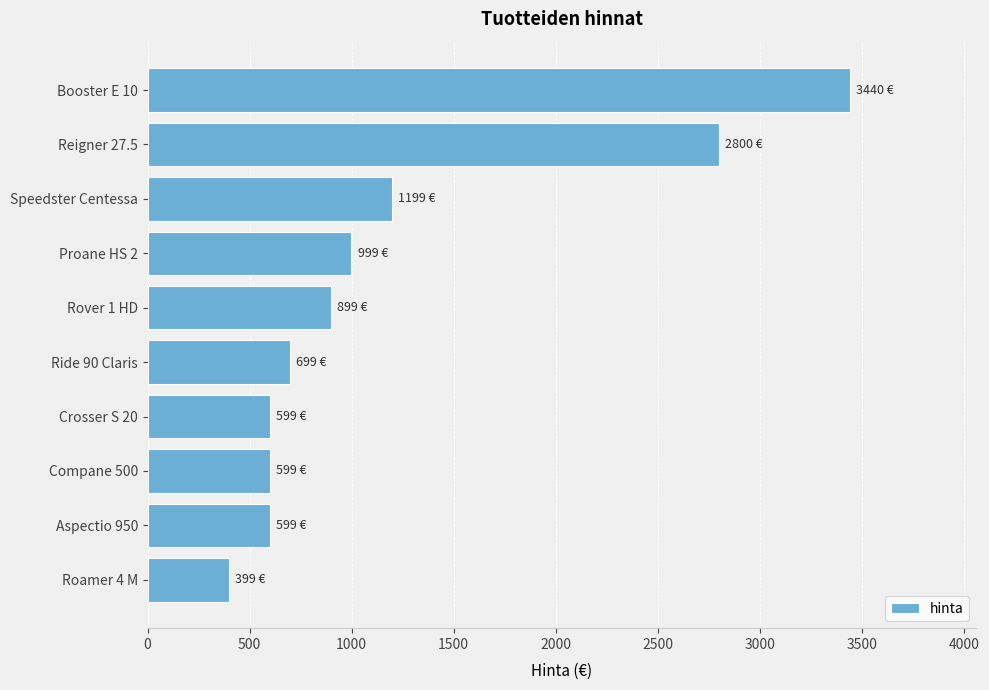

What is the ratio of the value at Booster E 10 to the value at Roamer 4 M?

8.6